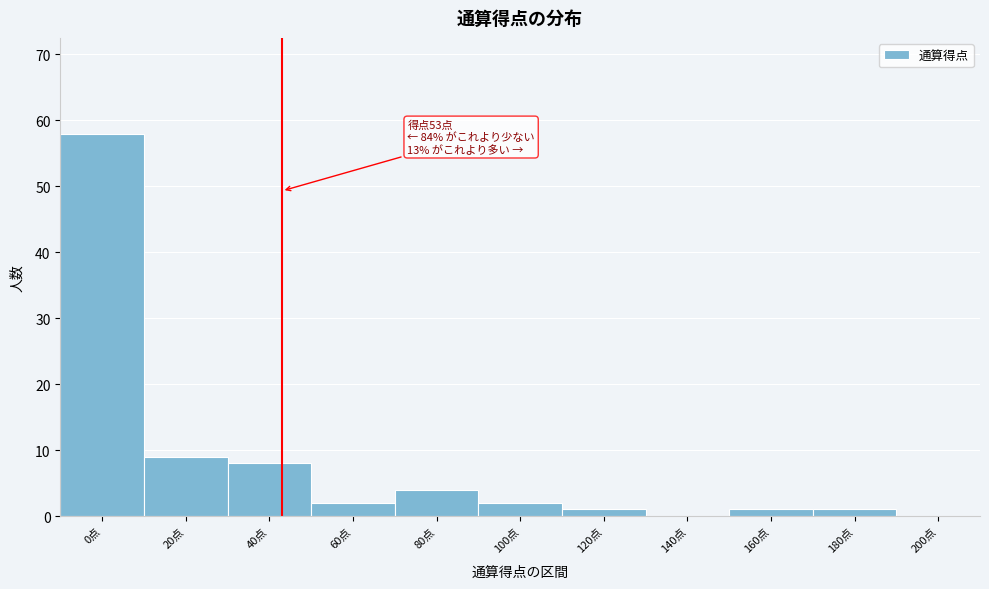

Reading left to right, list all the values displayed in this chart.

0点=58	20点=9	40点=8	60点=2	80点=4	100点=2	120点=1	140点=0	160点=1	180点=1	200点=0